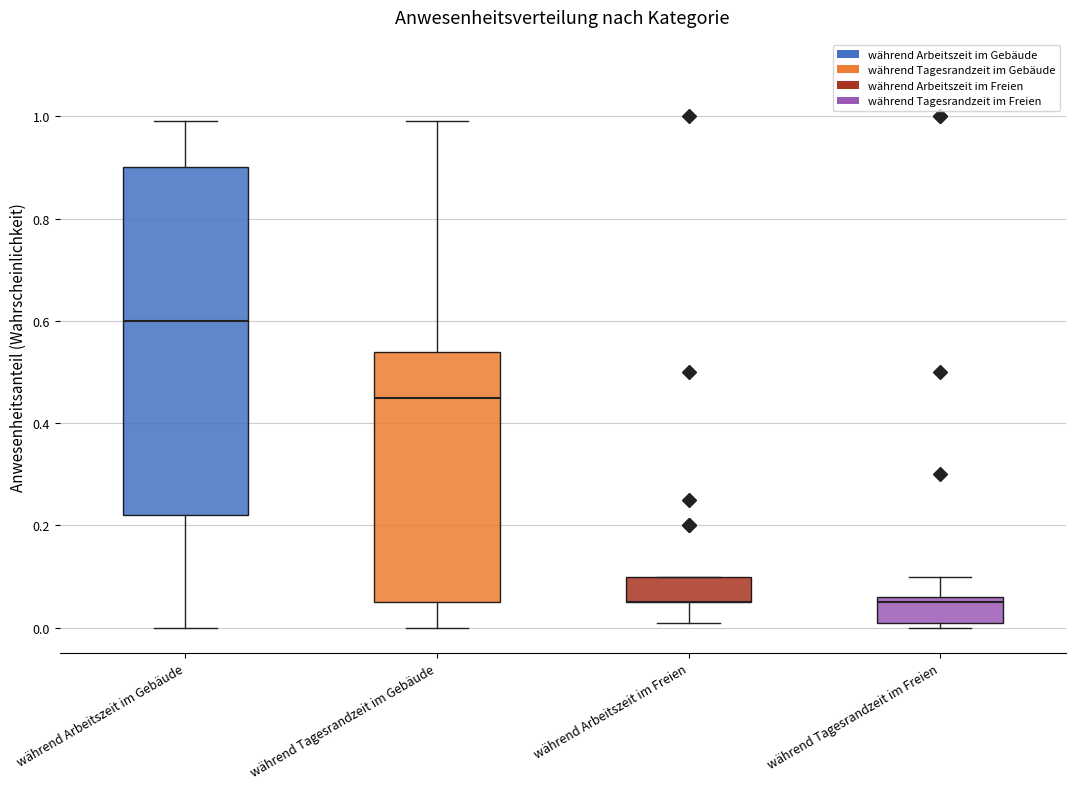

Where does the median line of the box for während Tagesrandzeit im Gebäude sit on the y-axis? The values are not printed on the chart, so give them approximately, as read against the axis.

0.46